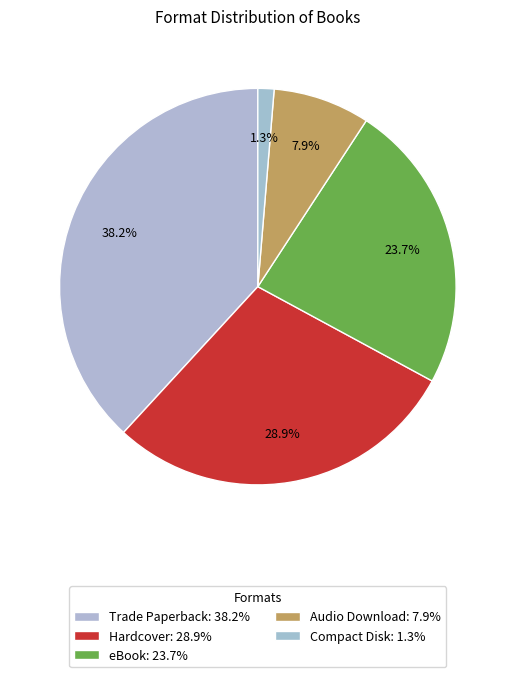

How many segments does this pie chart have?

5